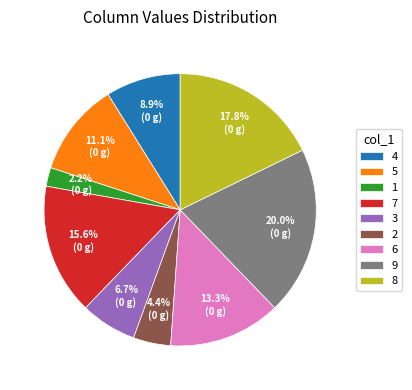

How many segments does this pie chart have?

9